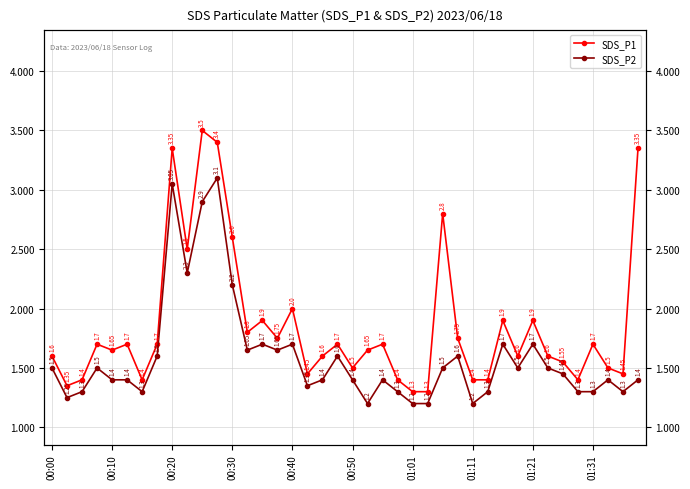

What is the label of the 14th point from the left?

13